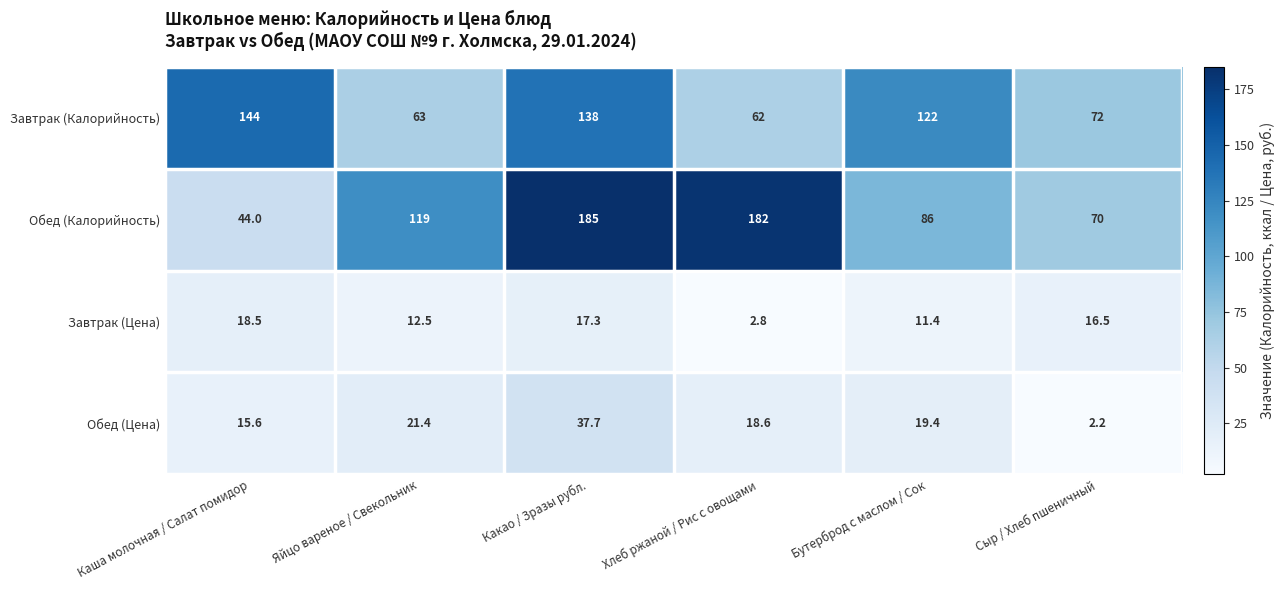

What is the average value of the Обед (Калорийность) series?

114.3